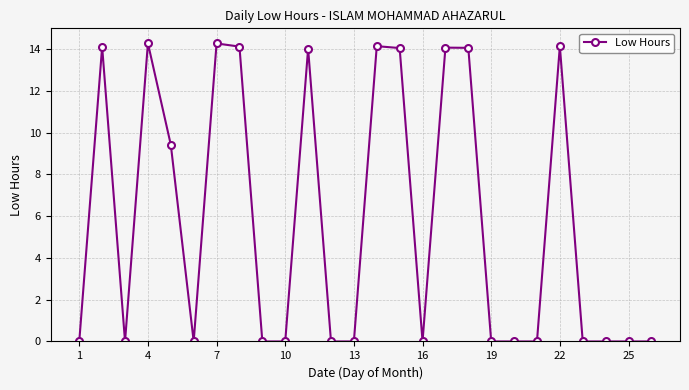

What is the sum of all values?

150.7